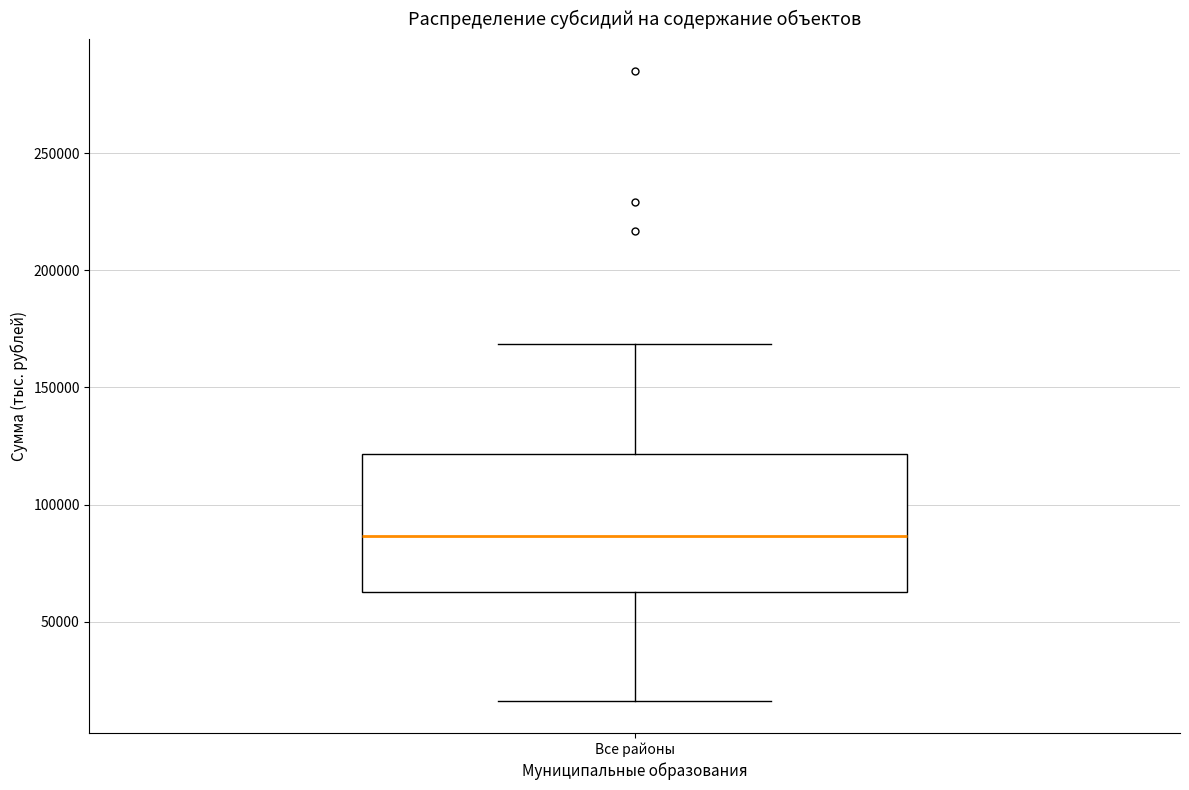

Transcribe this box plot: give where the median line is, the range the box spans, and where the two whiskers end, as read against the y-axis. The values are not printed on the chart, so give them approximately, as read against the axis.

median 85000, box 65000 to 120000, whiskers 15000 to 170000